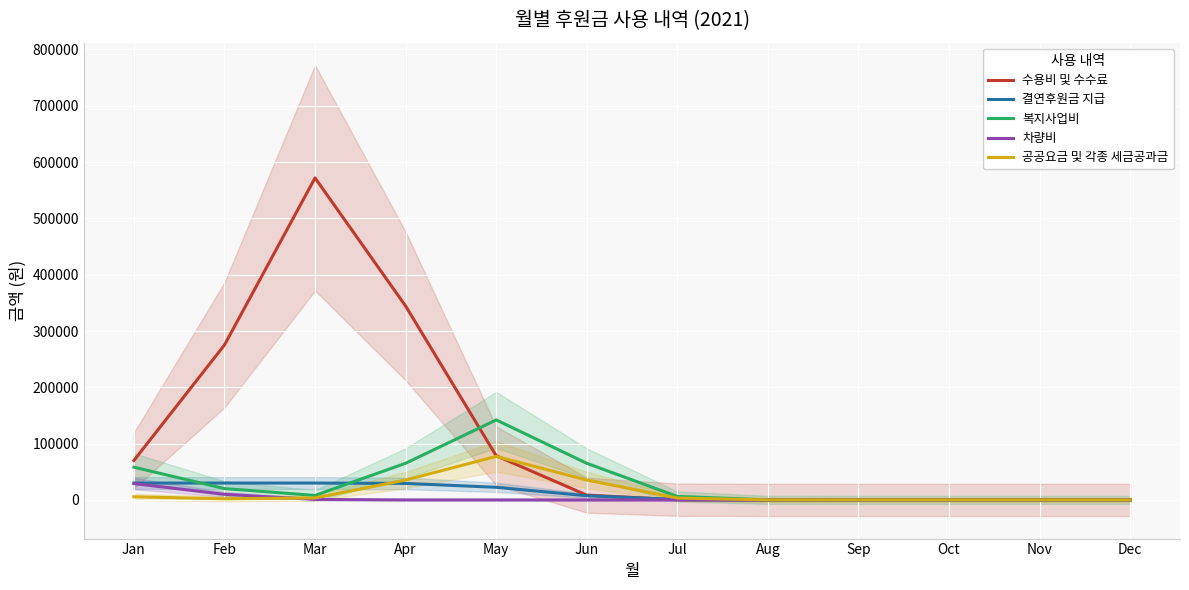

What is the sum of the 공공요금 및 각종 세금공과금 values at Jul and Jun?

38759.2